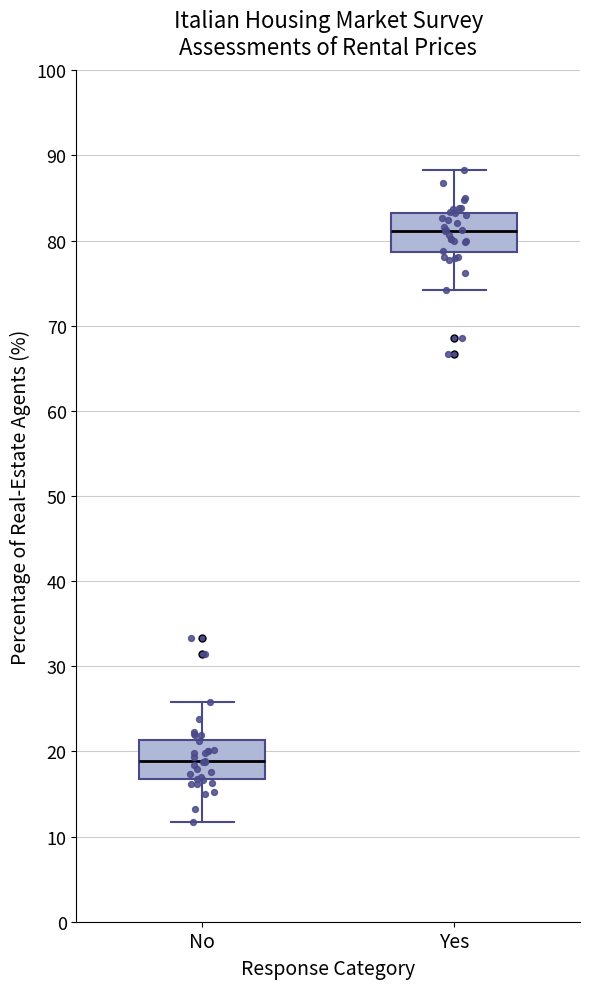

Reading left to right, read every box against the y-axis: the position of its median line, the range the box covers, and the ends of its whiskers. The values are not printed on the chart, so give them approximately, as read against the axis.

No: median 19, box 17 to 21, whiskers 12 to 26
Yes: median 81, box 79 to 83, whiskers 74 to 88